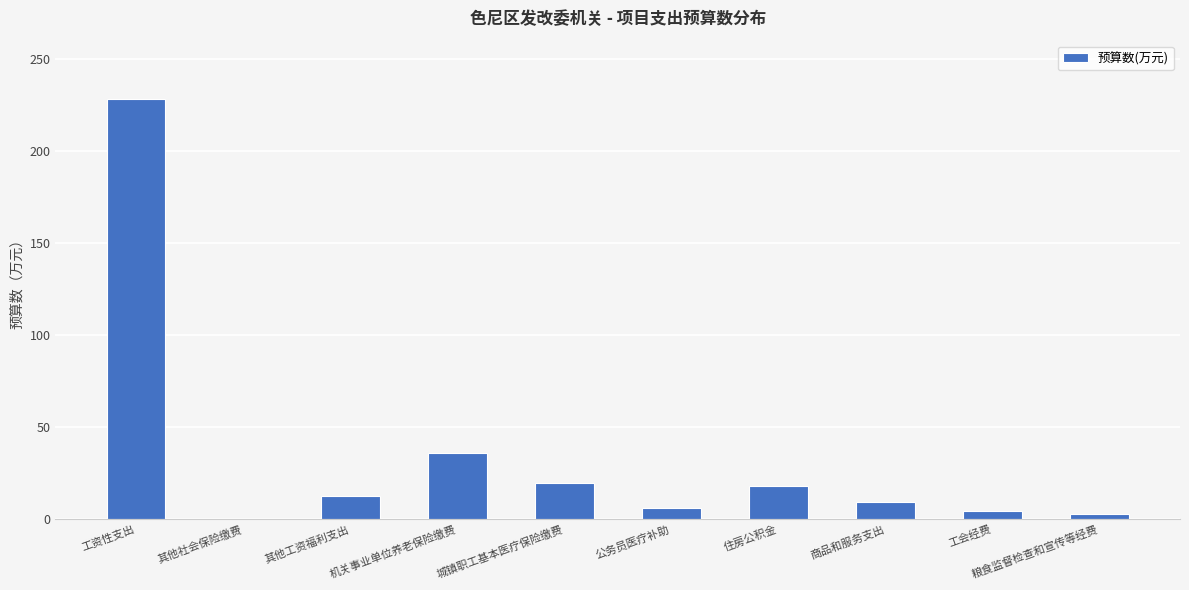

At which category does the chart reach its peak across all series?

工资性支出